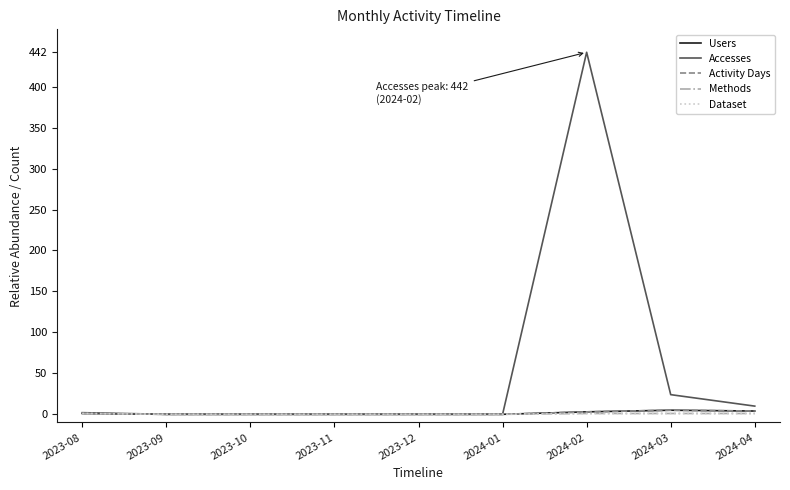

Is it true that Methods equals 0 at 2023-11?

True